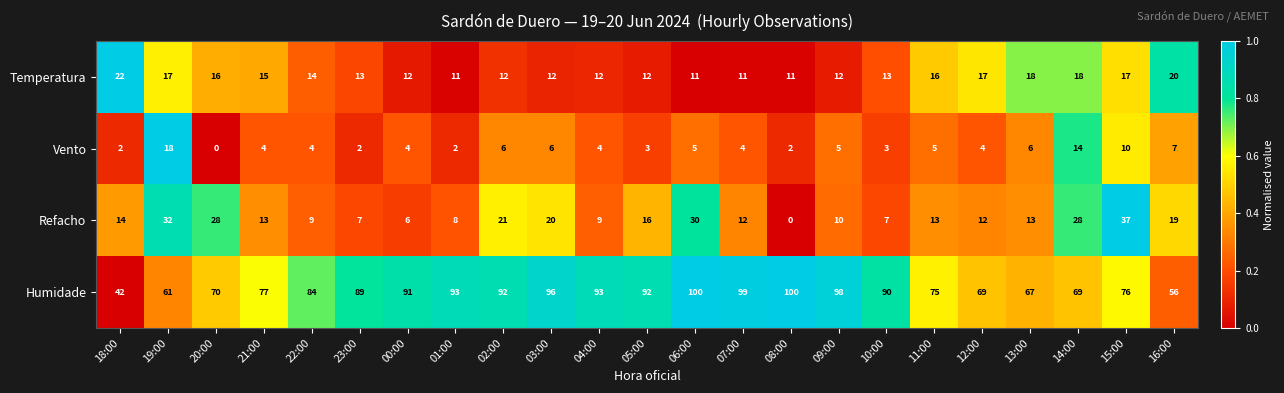

At which category is the sum across all series the highest?

06:00